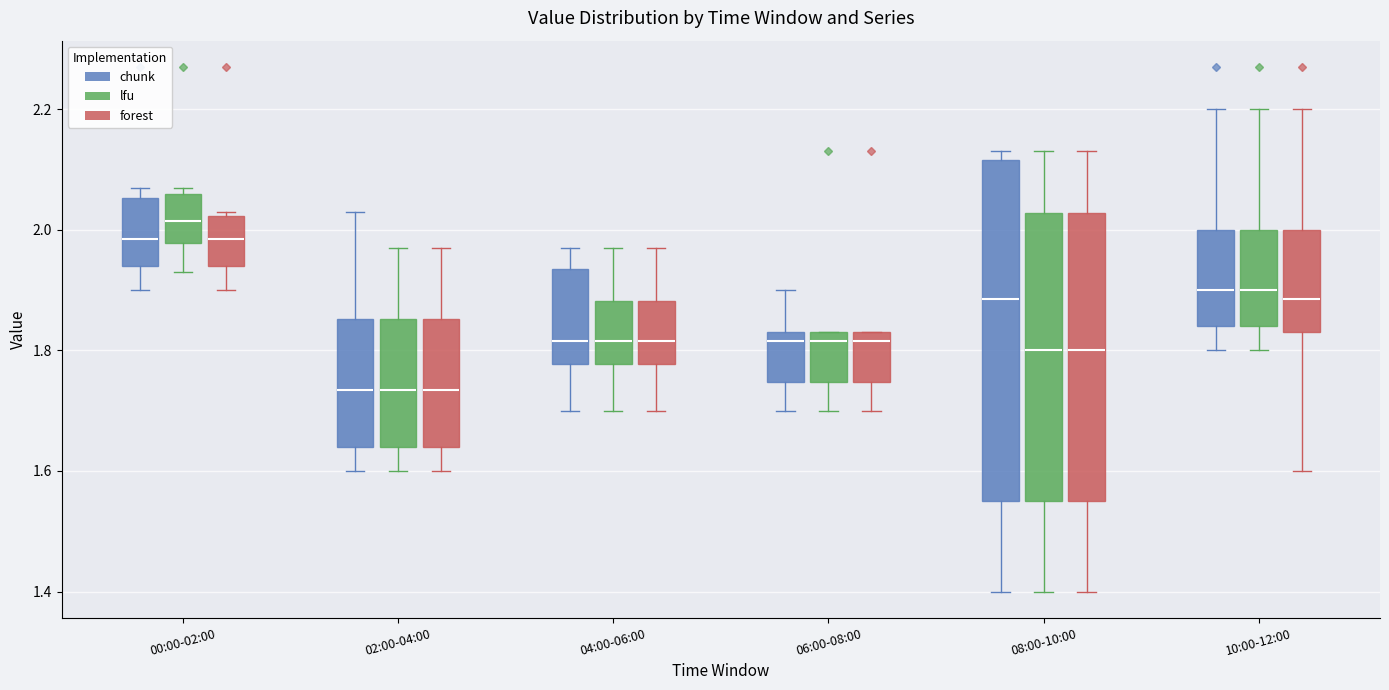

Which box has the highest median line?

00:00-02:00 (lfu)